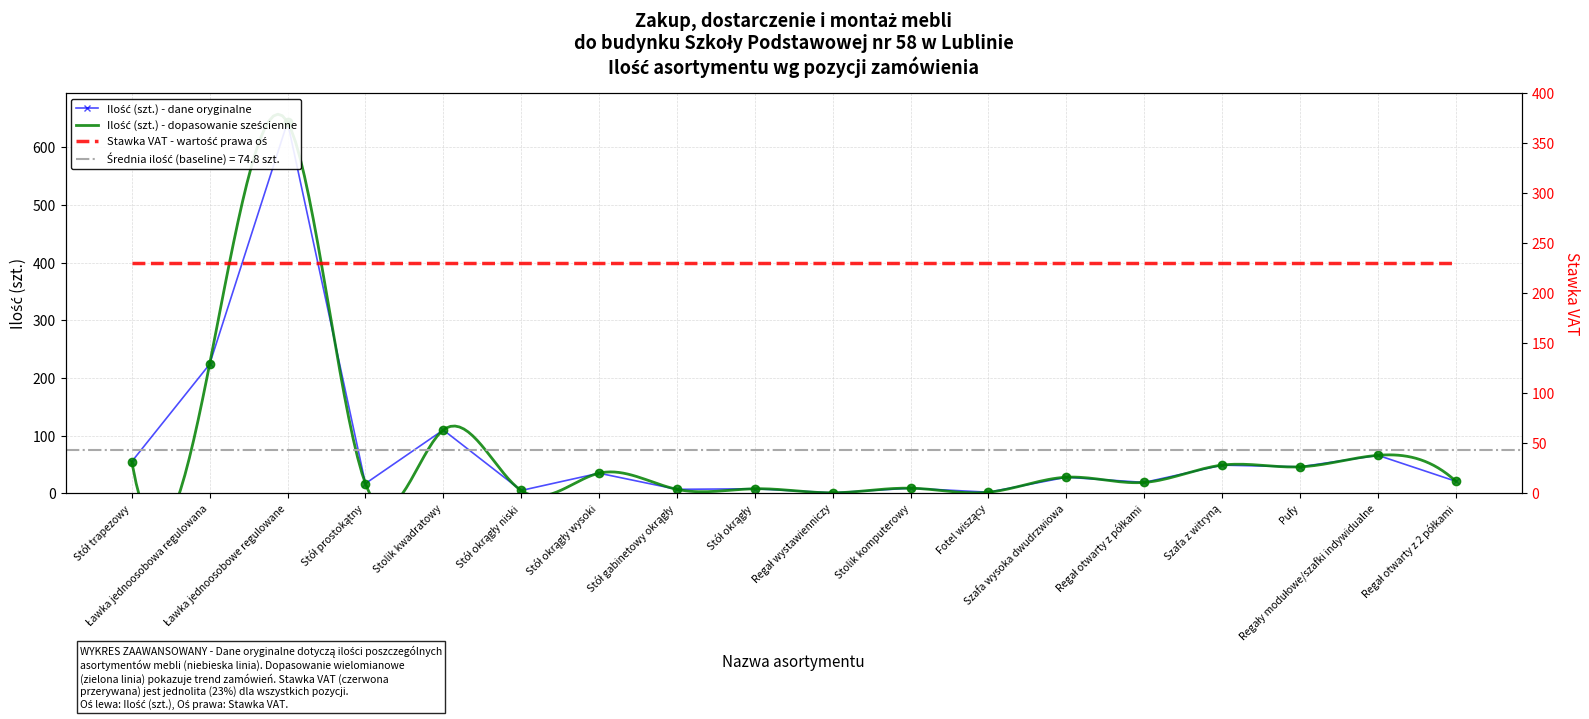

What is the change in value from Fotel wiszący to Regał otwarty z 2 półkami?

+19